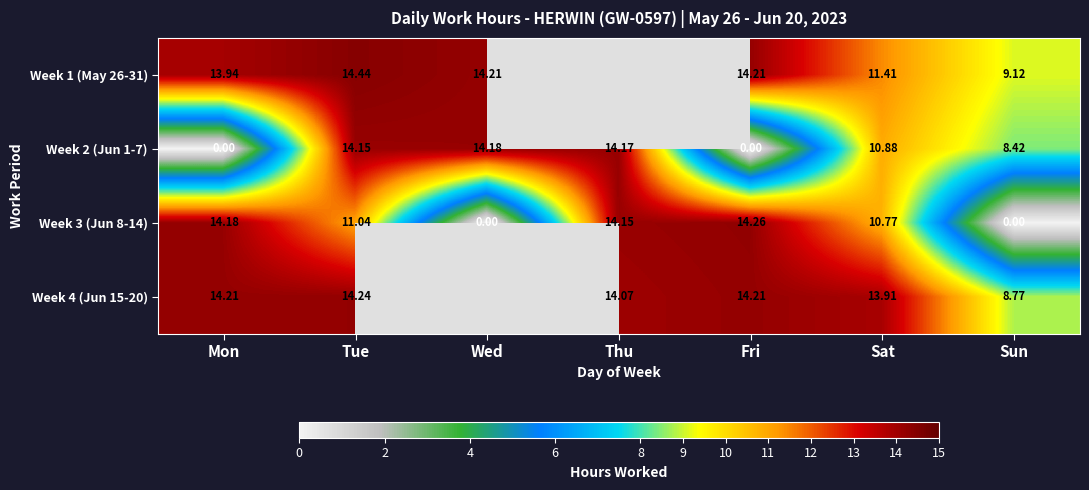

How many positive values does the Week 3 (Jun 8-14) series have?

5